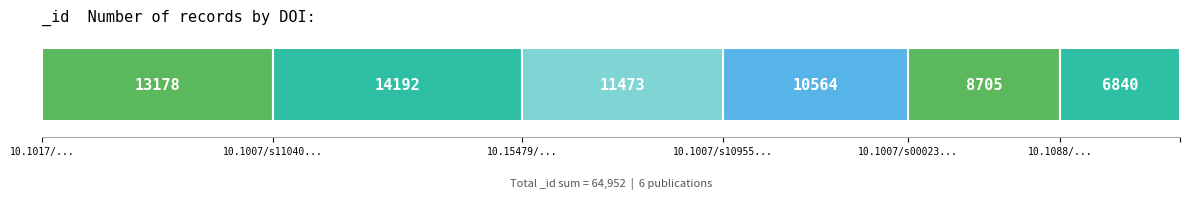

What is the label of the 6th bar from the left?

10.1088/1742-5468/ab190d